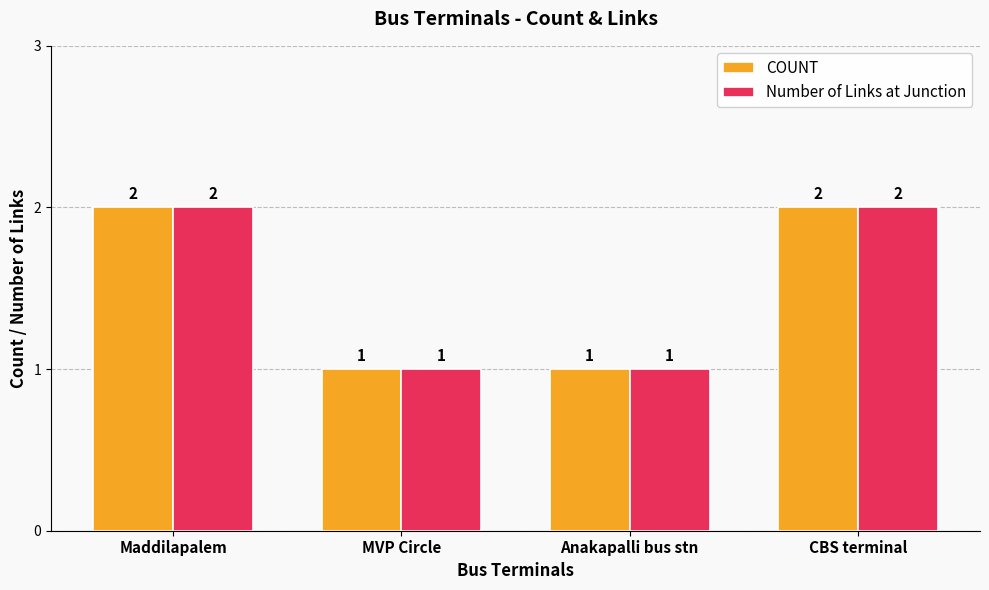

What is the total value across all series at Maddilapalem?

4